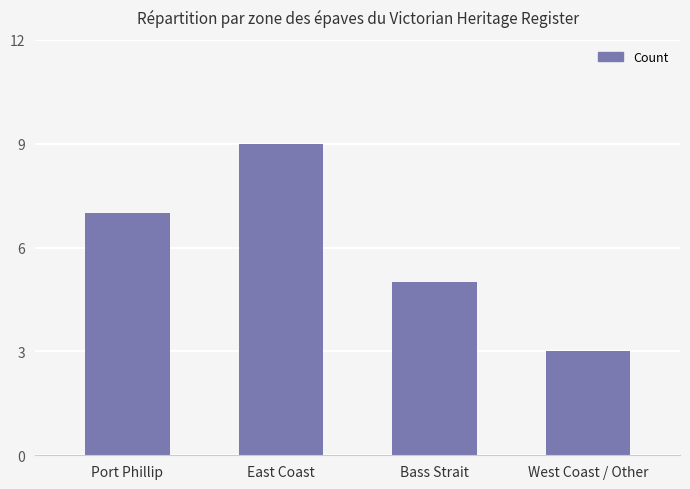

How many bars are there in total?

4